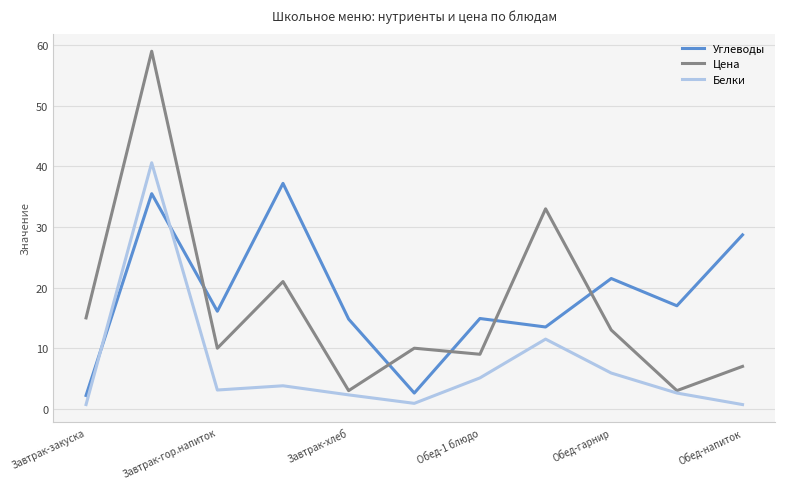

Count the number of categories in the chart.

11